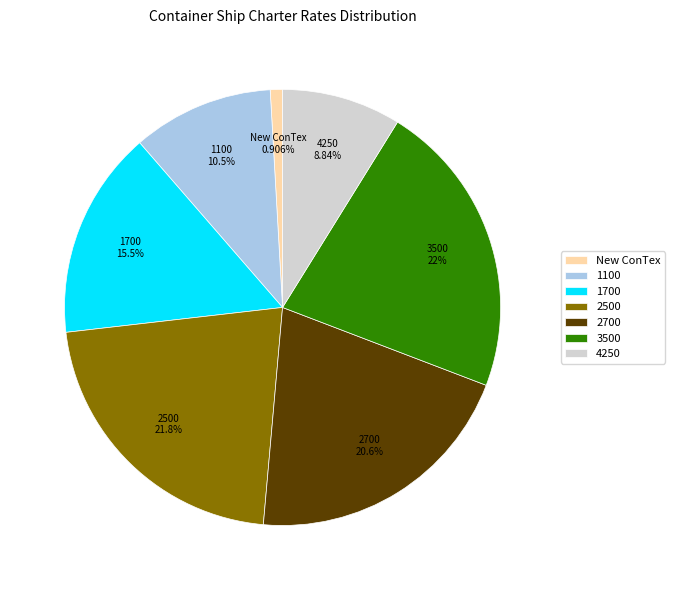

What percentage is the 3500 slice, to the nearest percent?

22%